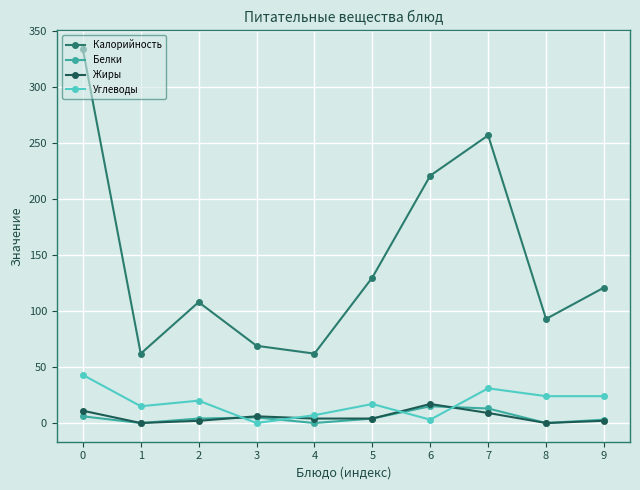

How many data points does each series have?

10